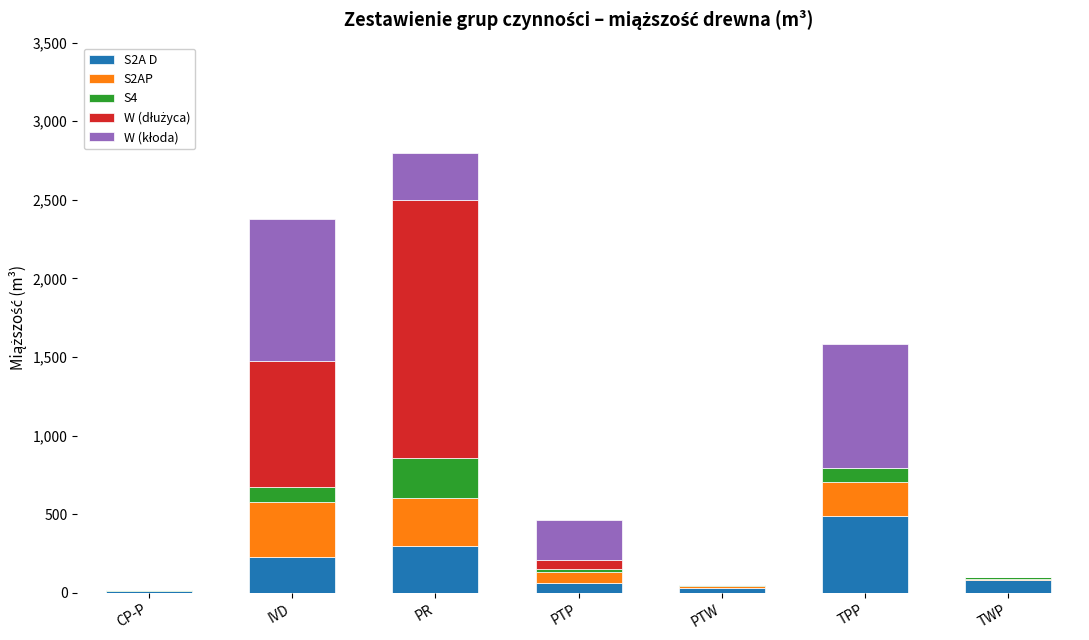

What is the total value across all series at IVD?

2380